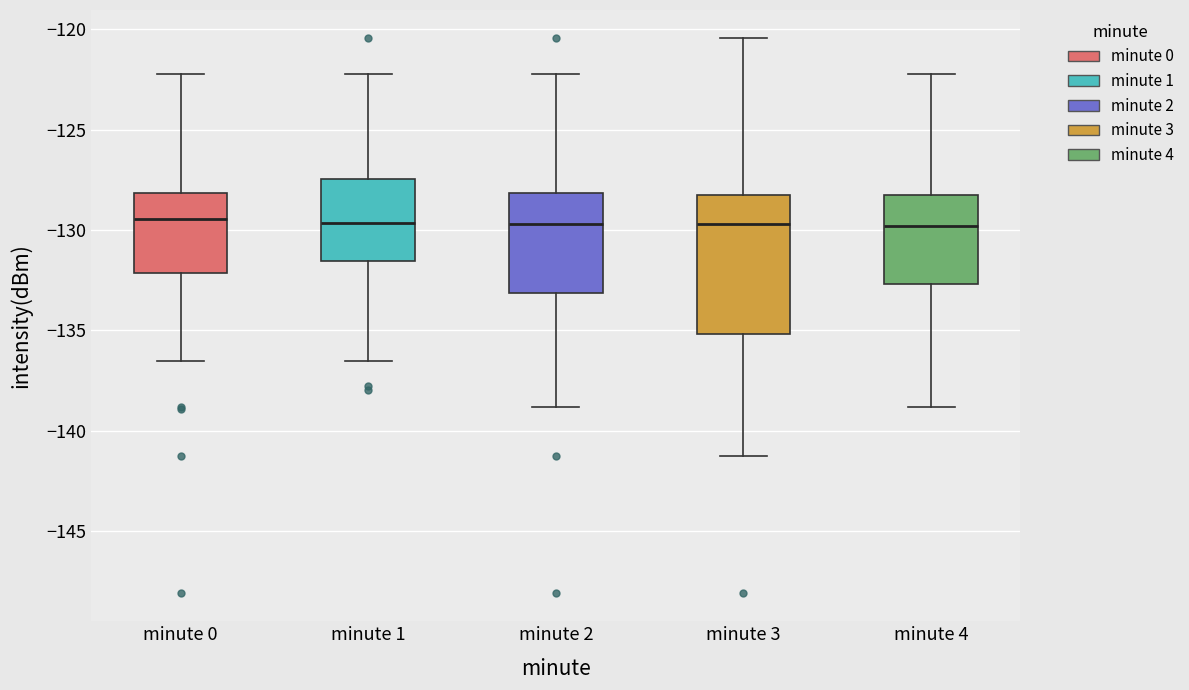

Reading left to right, read every box against the y-axis: the position of its median line, the range the box covers, and the ends of its whiskers. The values are not printed on the chart, so give them approximately, as read against the axis.

minute 0: median -129.5, box -132.0 to -128.0, whiskers -136.5 to -122.0
minute 1: median -129.5, box -131.5 to -127.5, whiskers -136.5 to -122.0
minute 2: median -129.5, box -133.0 to -128.0, whiskers -139.0 to -122.0
minute 3: median -129.5, box -135.0 to -128.5, whiskers -141.0 to -120.5
minute 4: median -130.0, box -132.5 to -128.5, whiskers -139.0 to -122.0